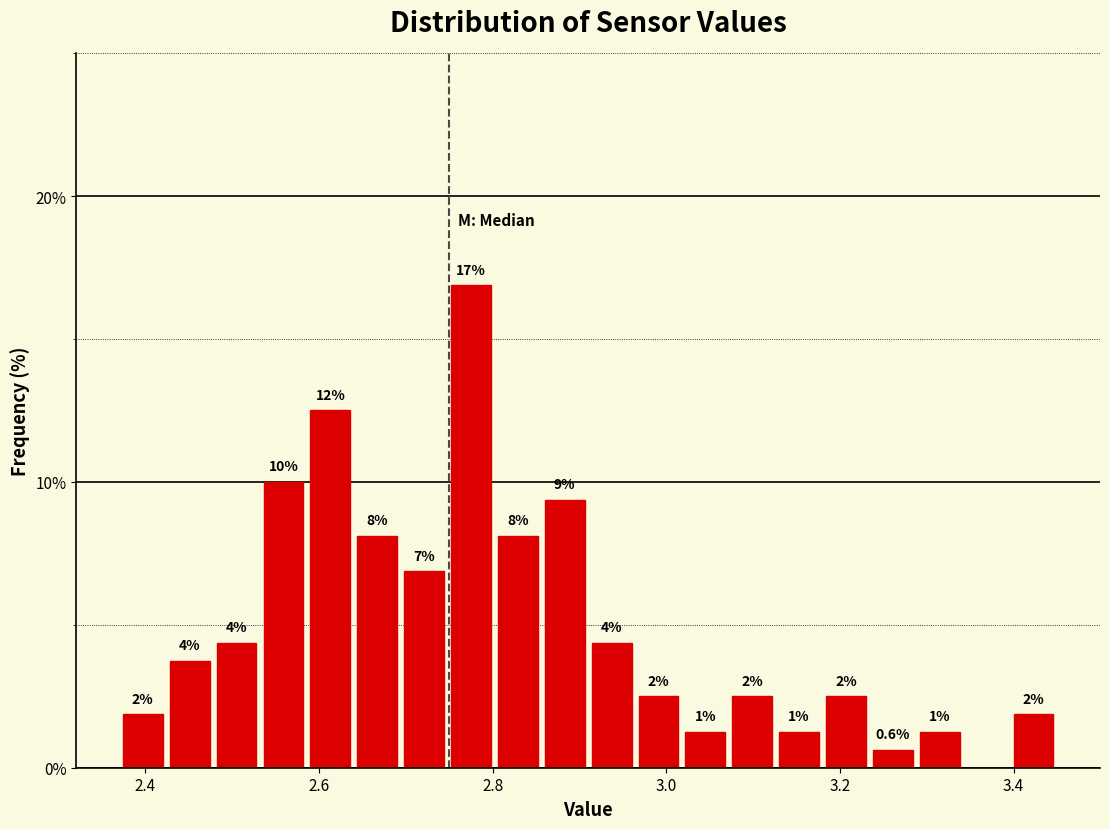

Read against the x-axis, roughly where is the centre of the tallest bar?

2.78